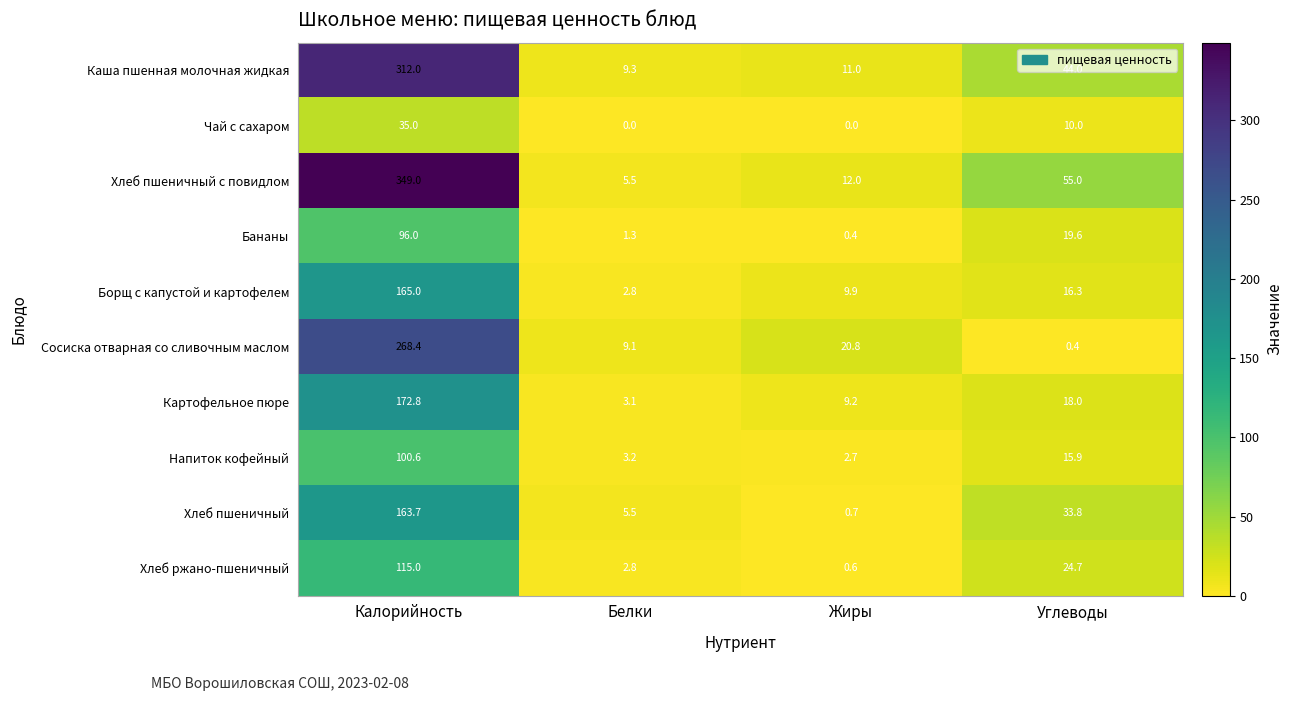

How many data points in Хлеб ржано-пшеничный are less than 24?

2